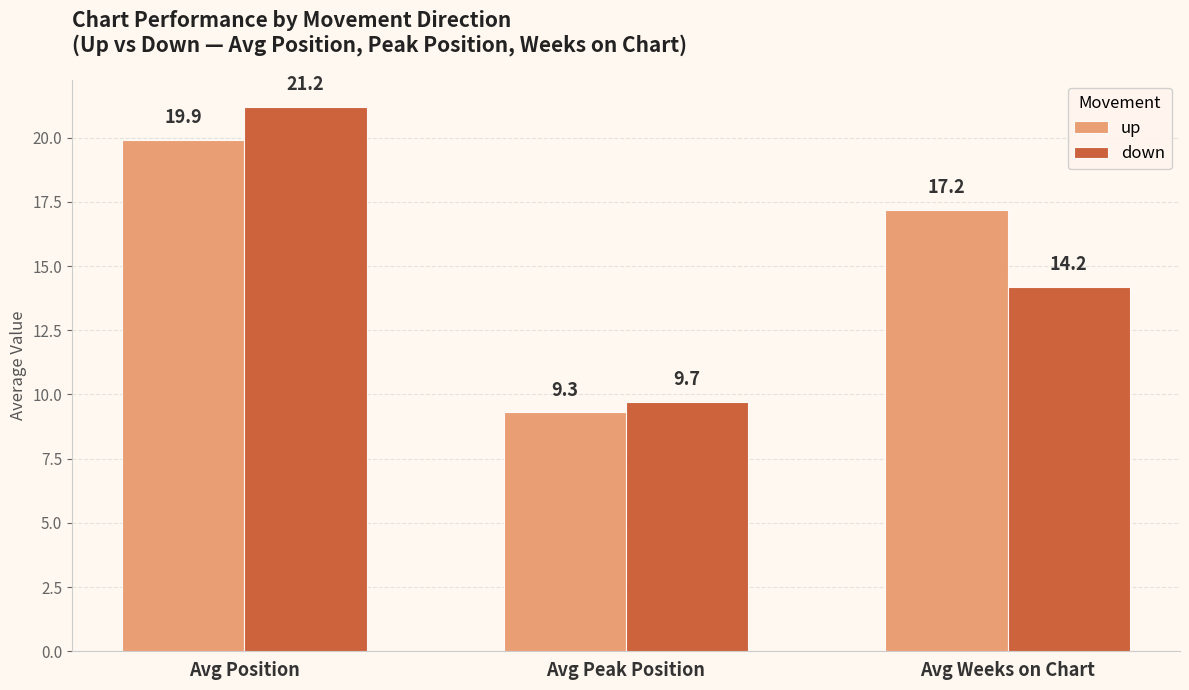

What position from the right is Avg Position?

3